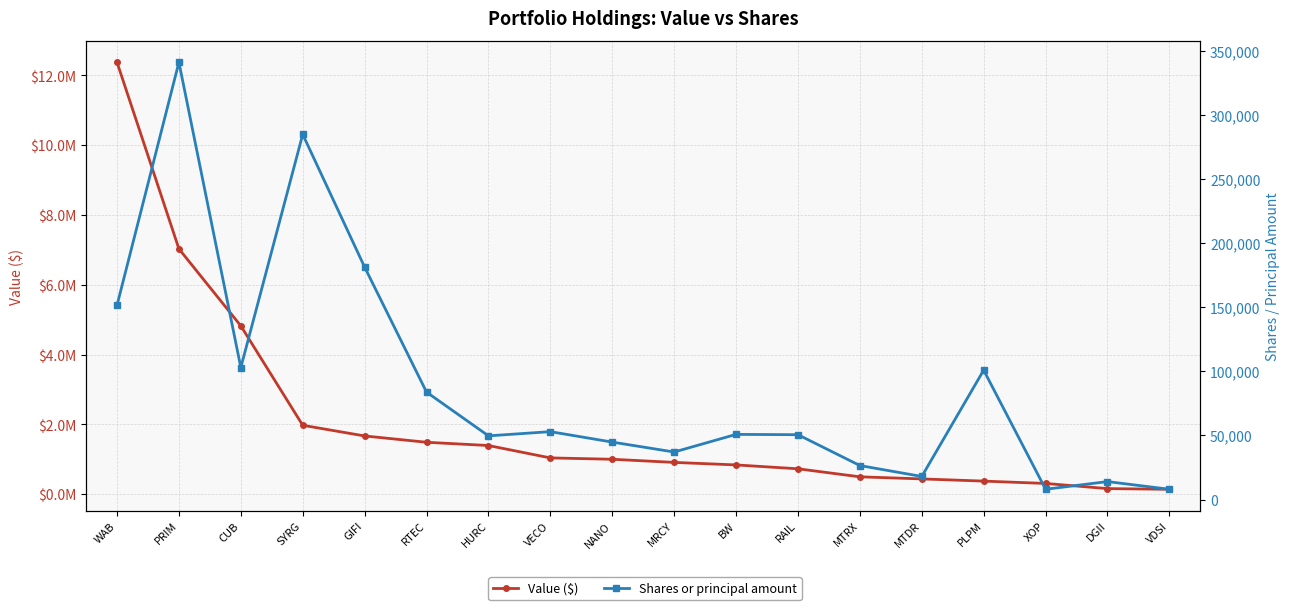

The Shares or principal amount series shows 75300 at HURC. True or false?

False